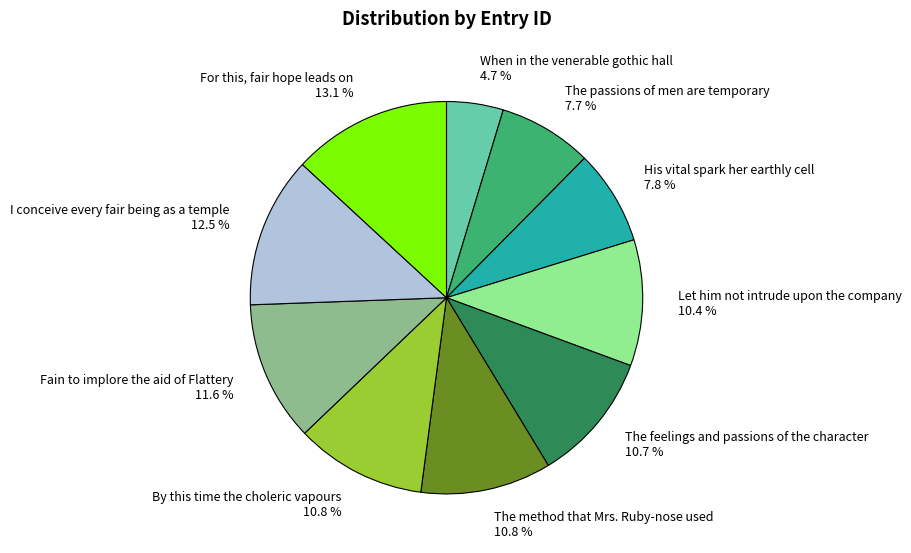

What percentage is the For this, fair hope leads on slice, to the nearest percent?

13%